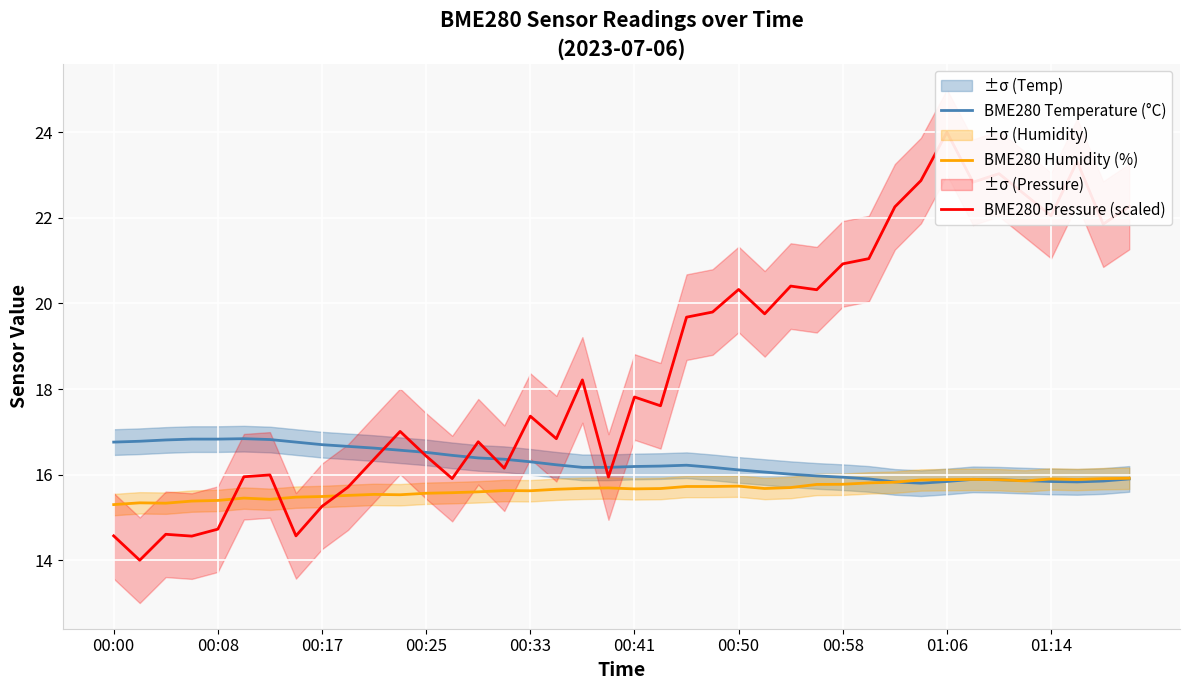

Which series has the widest spread of values?

BME280 Pressure (scaled)